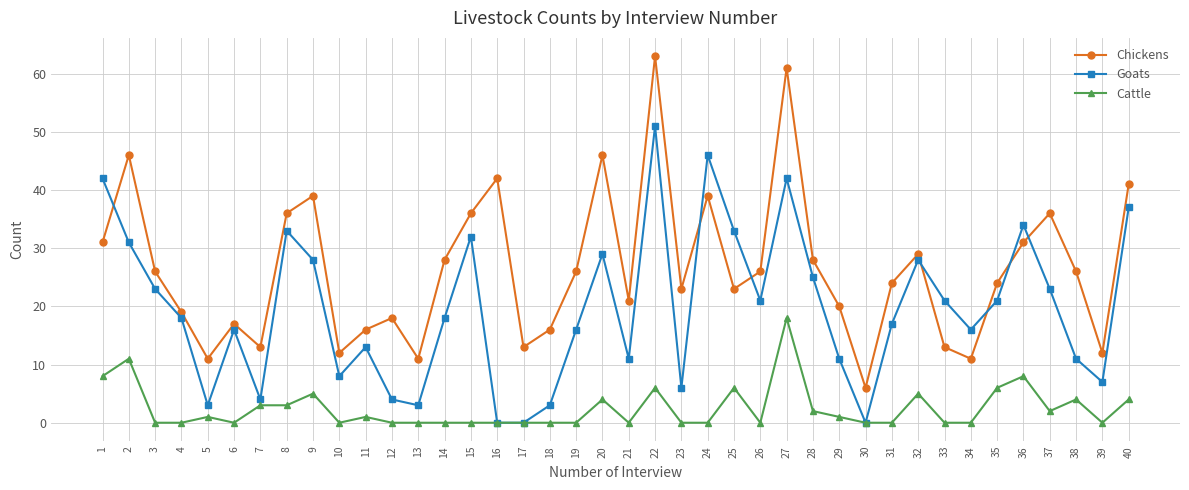

Is the value of Chickens at 11 greater than the value of Cattle at 38?

Yes